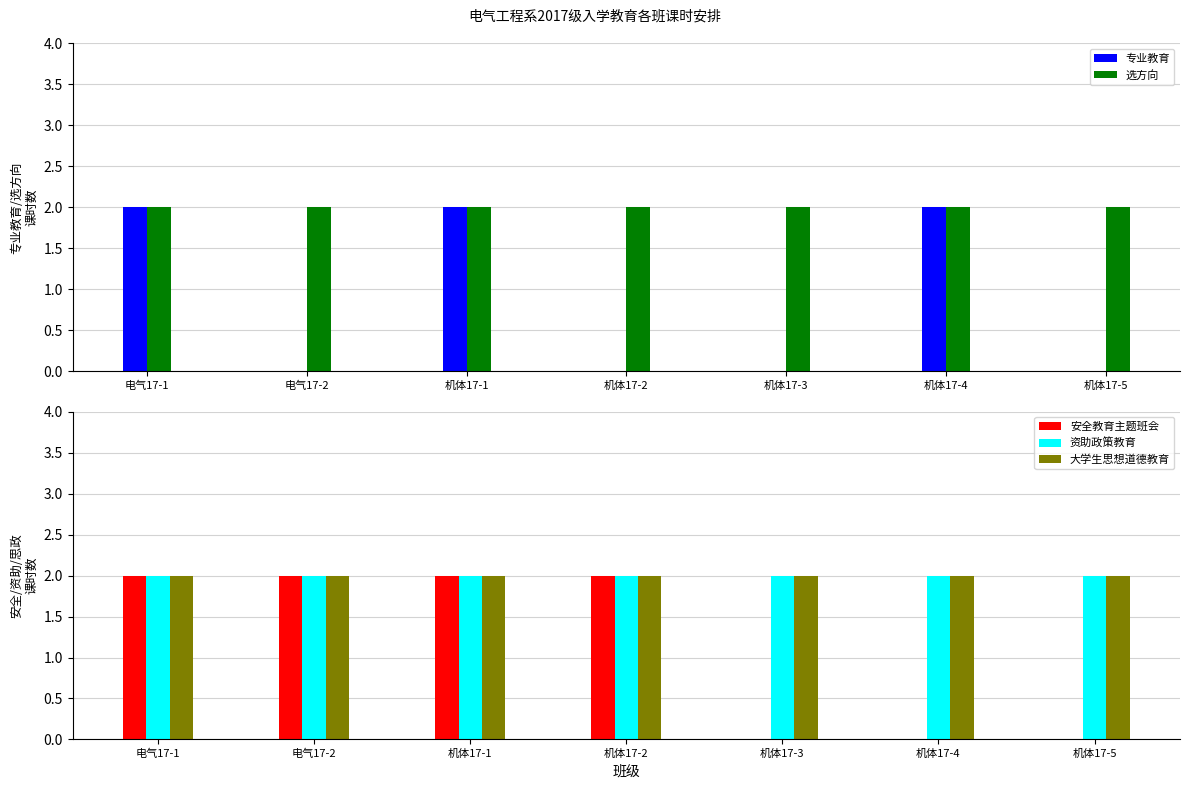

What is the label of the 7th bar from the left?

机体17-5